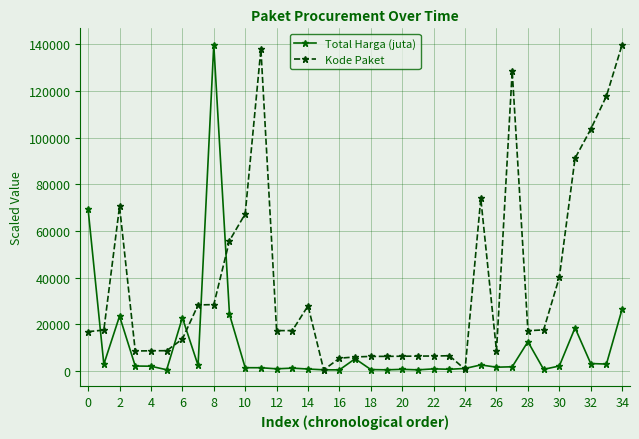

In Total Harga (juta), how many points are lower than both neighbors (excluding endpoints)?

11